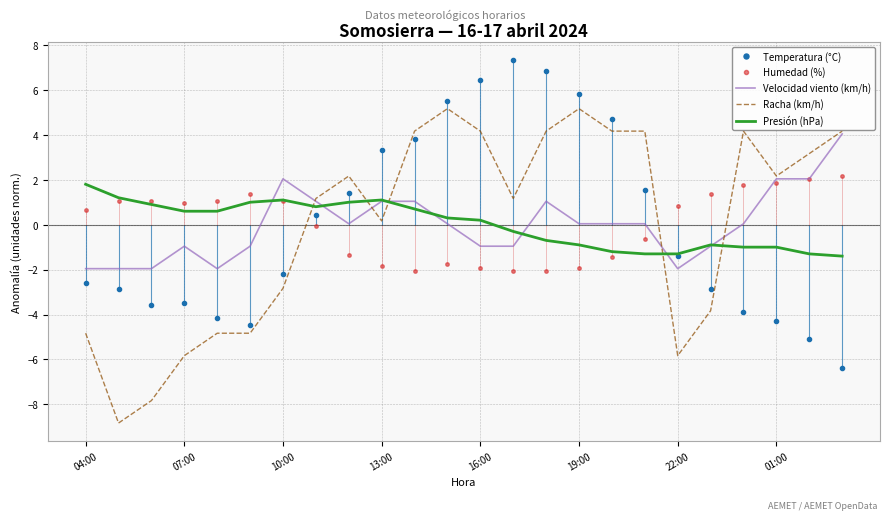

What position from the left is 20?

21